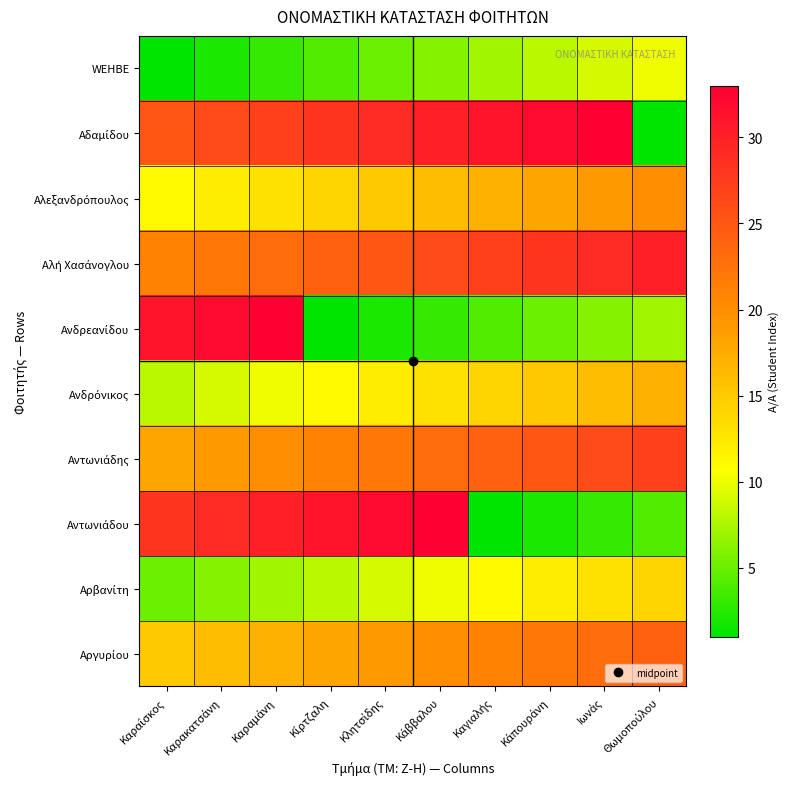

At Κίρτζαλη, list the series in order from smallest to largest.

Ανδρεανίδου, WEHBE, Αρβανίτη, Ανδρόνικος, Αλεξανδρόπουλος, Αργυρίου, Αντωνιάδης, Αλή Χασάνογλου, Αδαμίδου, Αντωνιάδου